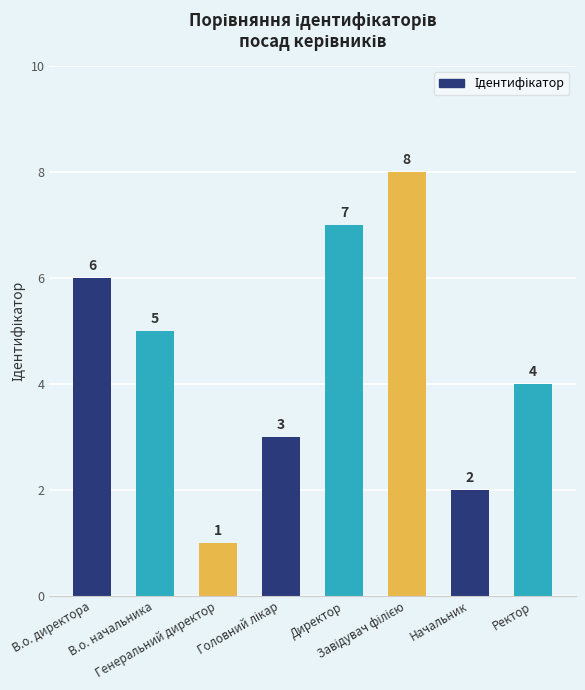

What is the greatest value displayed?

8